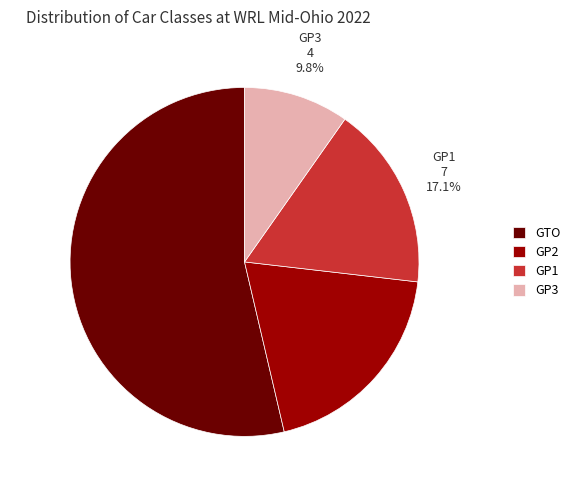

What percentage is the GP1 slice, to the nearest percent?

17%